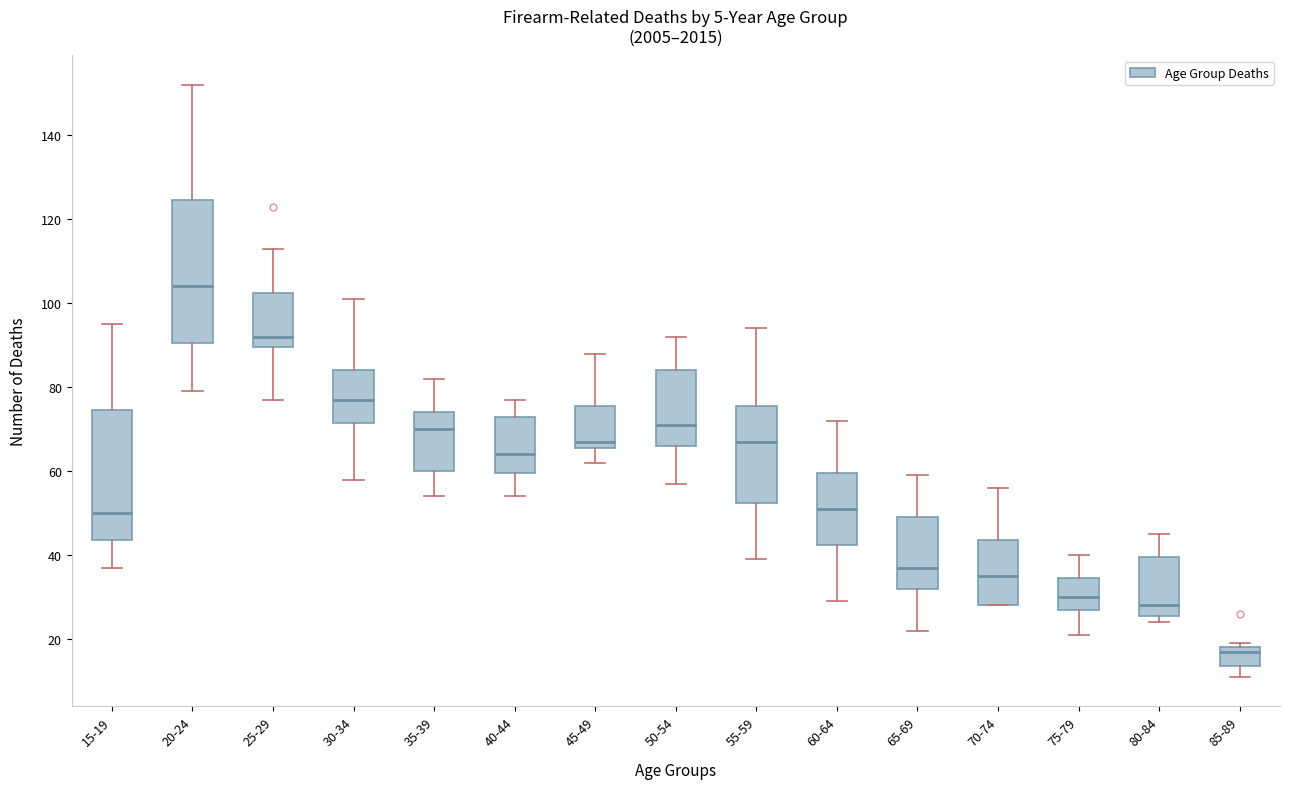

Reading left to right, read every box against the y-axis: the position of its median line, the range the box covers, and the ends of its whiskers. The values are not printed on the chart, so give them approximately, as read against the axis.

15-19: median 50, box 44 to 74, whiskers 38 to 96
20-24: median 104, box 90 to 124, whiskers 80 to 152
25-29: median 92, box 90 to 102, whiskers 78 to 114
30-34: median 78, box 72 to 84, whiskers 58 to 102
35-39: median 70, box 60 to 74, whiskers 54 to 82
40-44: median 64, box 60 to 74, whiskers 54 to 78
45-49: median 68, box 66 to 76, whiskers 62 to 88
50-54: median 72, box 66 to 84, whiskers 58 to 92
55-59: median 68, box 52 to 76, whiskers 40 to 94
60-64: median 52, box 42 to 60, whiskers 30 to 72
65-69: median 38, box 32 to 50, whiskers 22 to 60
70-74: median 36, box 28 to 44, whiskers 28 to 56
75-79: median 30, box 28 to 34, whiskers 22 to 40
80-84: median 28, box 26 to 40, whiskers 24 to 46
85-89: median 18 (just below the box's upper edge), box 14 to 18, whiskers 12 to 20